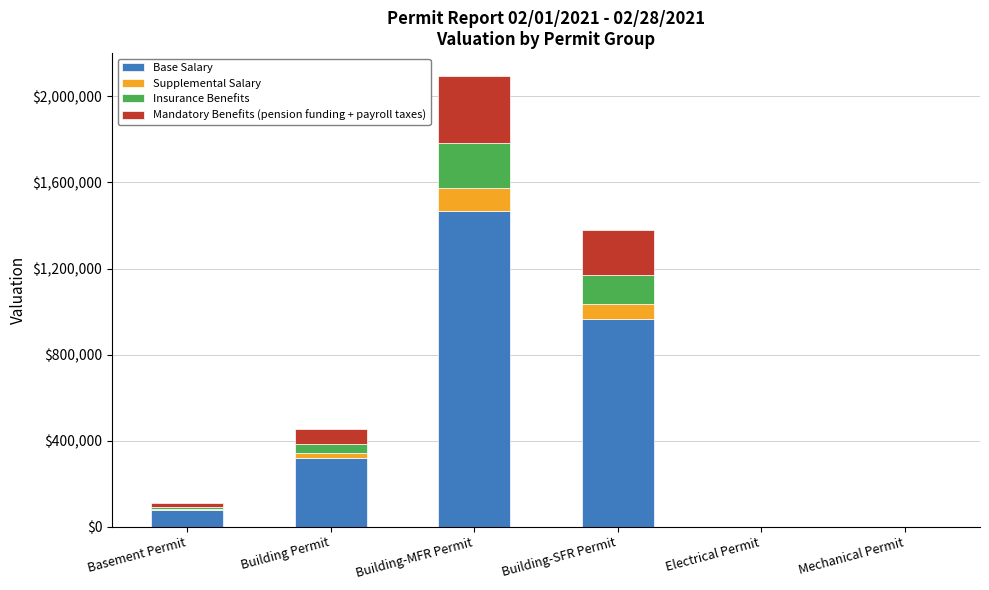

Count the number of categories in the chart.

6